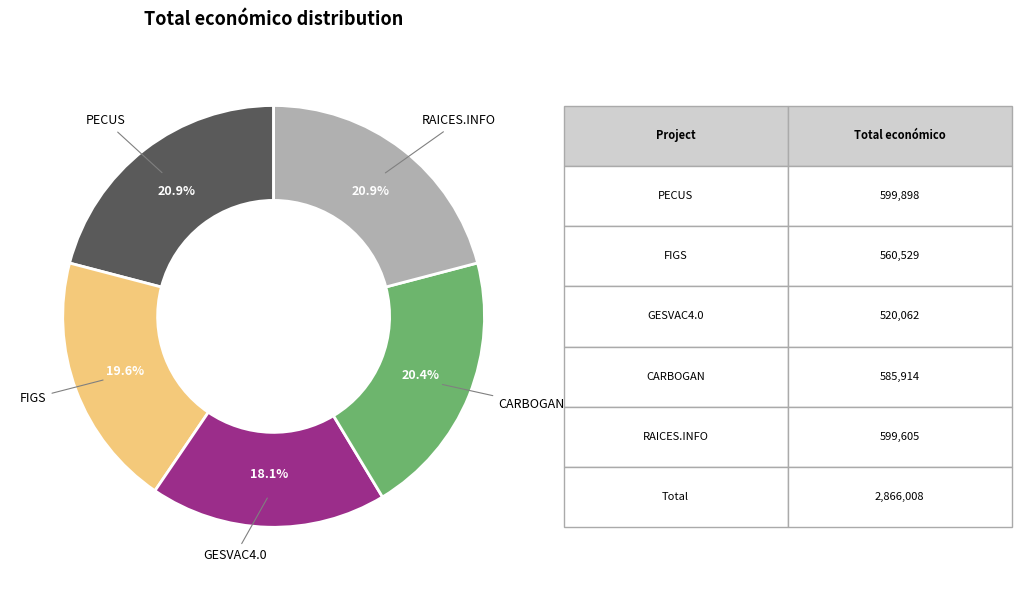

Does any single category account for the majority?

No